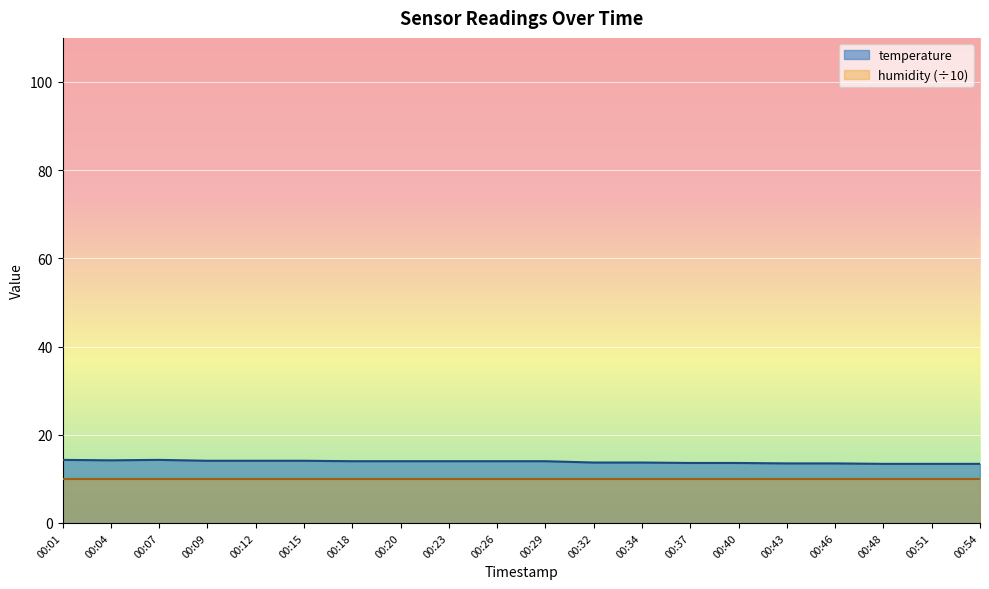

Rank the categories by value from lowest to highest.

00:48, 00:51, 00:54, 00:43, 00:46, 00:37, 00:40, 00:32, 00:34, 00:18, 00:20, 00:23, 00:26, 00:29, 00:09, 00:12, 00:15, 00:04, 00:01, 00:07